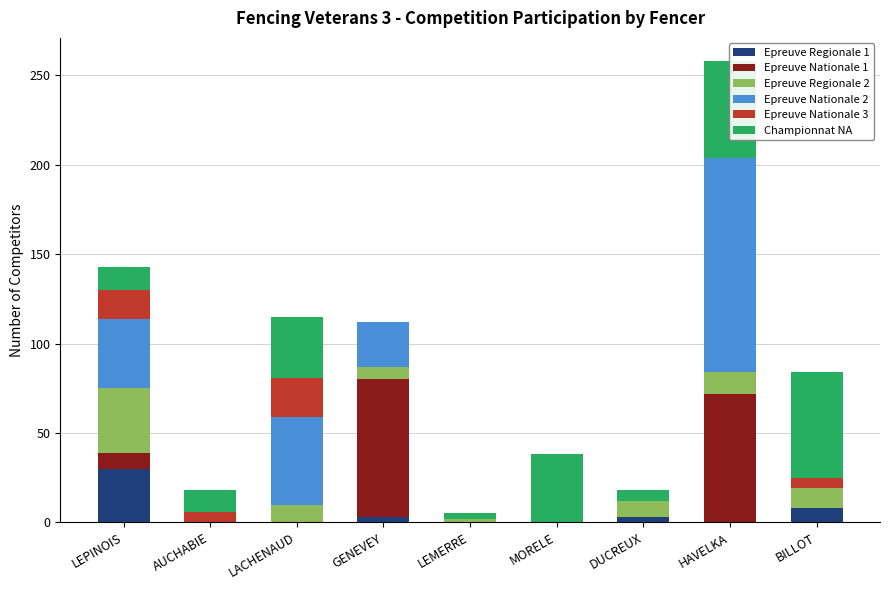

At which category is the sum across all series the highest?

HAVELKA